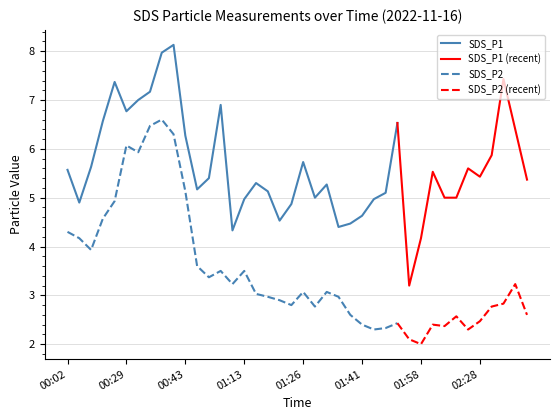

Between 00:23 and 01:10, which series saw the biggest shift?

SDS_P1